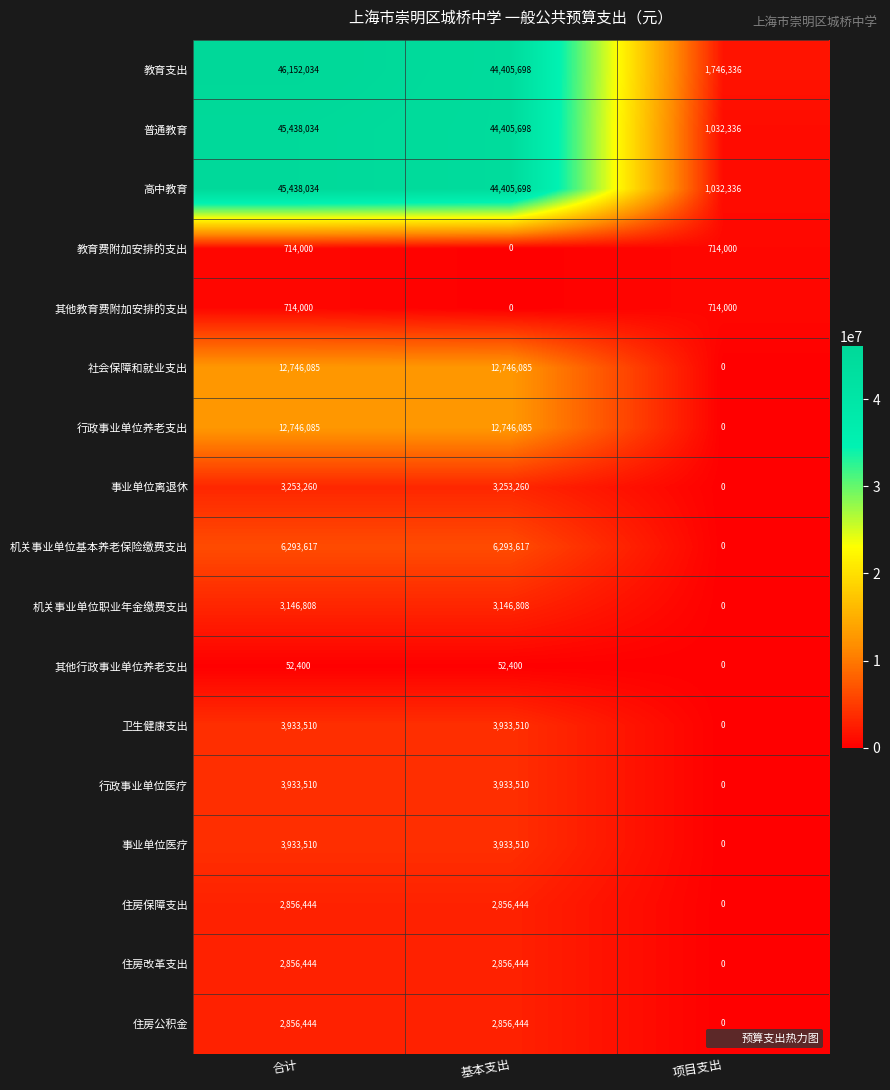

What is the difference between the 住房保障支出 values at 合计 and 项目支出?

2856444